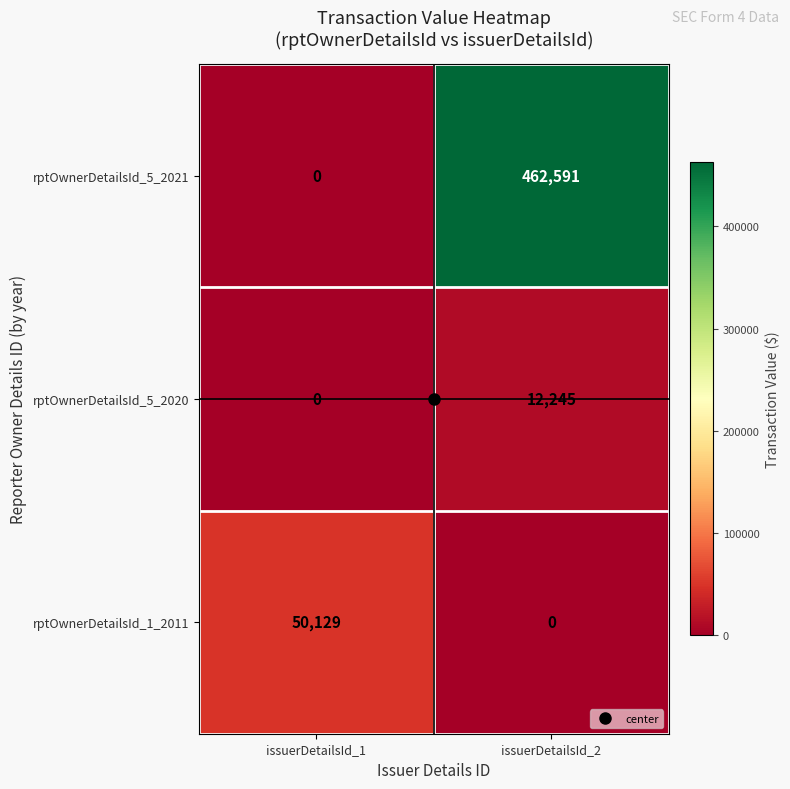

What is the maximum value shown in the chart?

462591